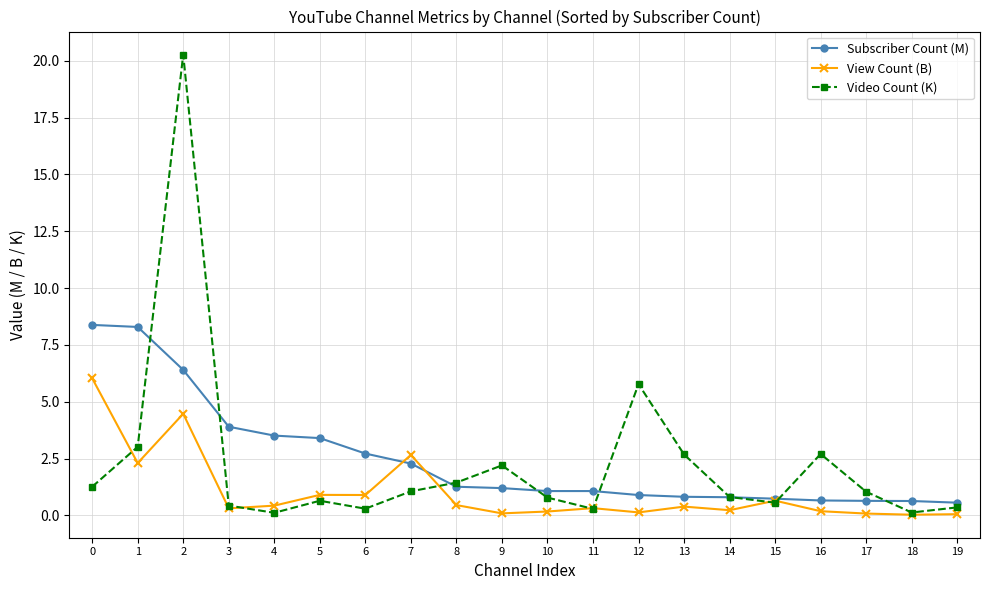

Where do Video Count (K) and Subscriber Count (M) first cross each other?

1 and 2